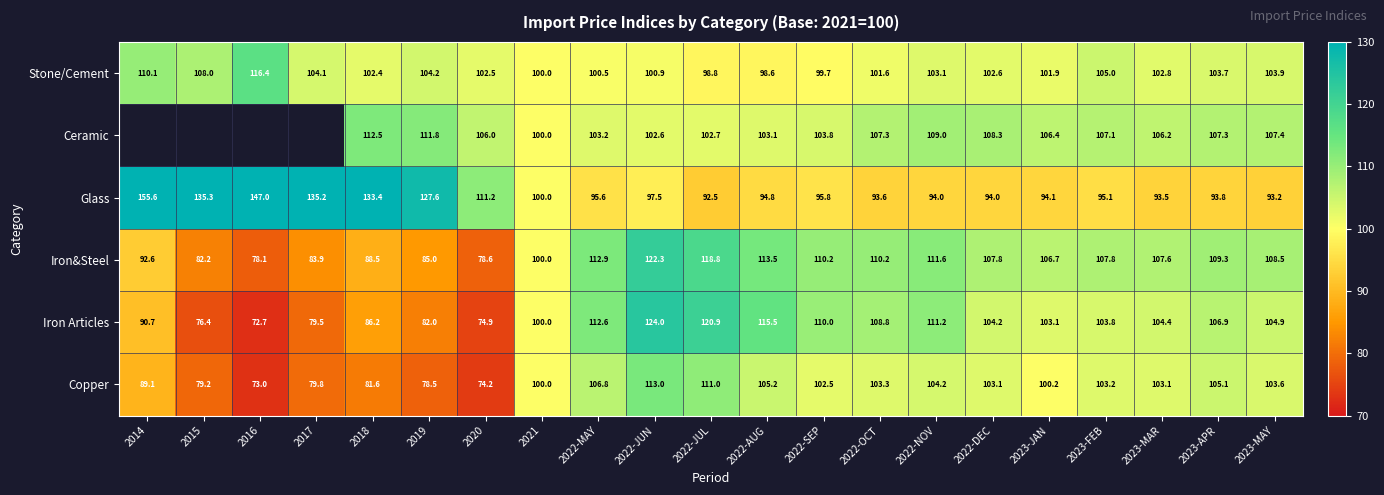

What is the total value across all series at 2022-AUG?

630.7